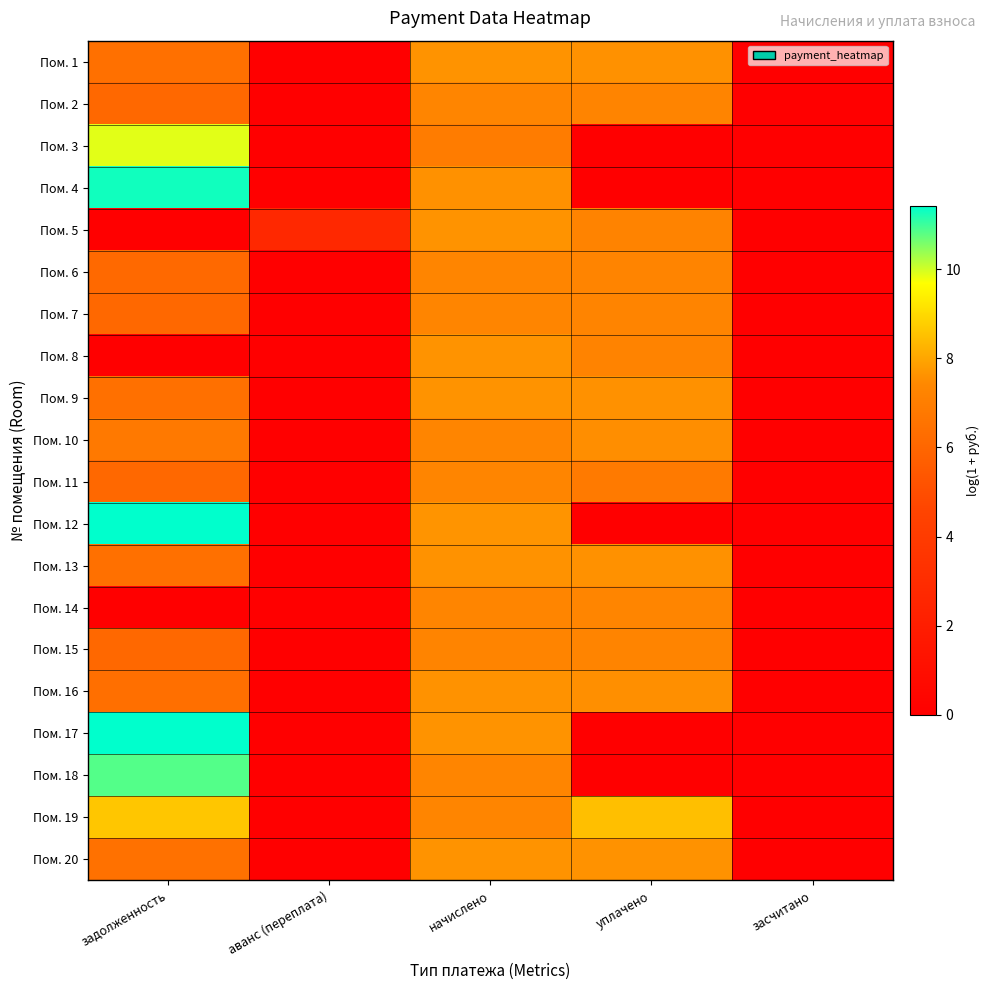

Which category has the lowest value across all series?

аванс (переплата)